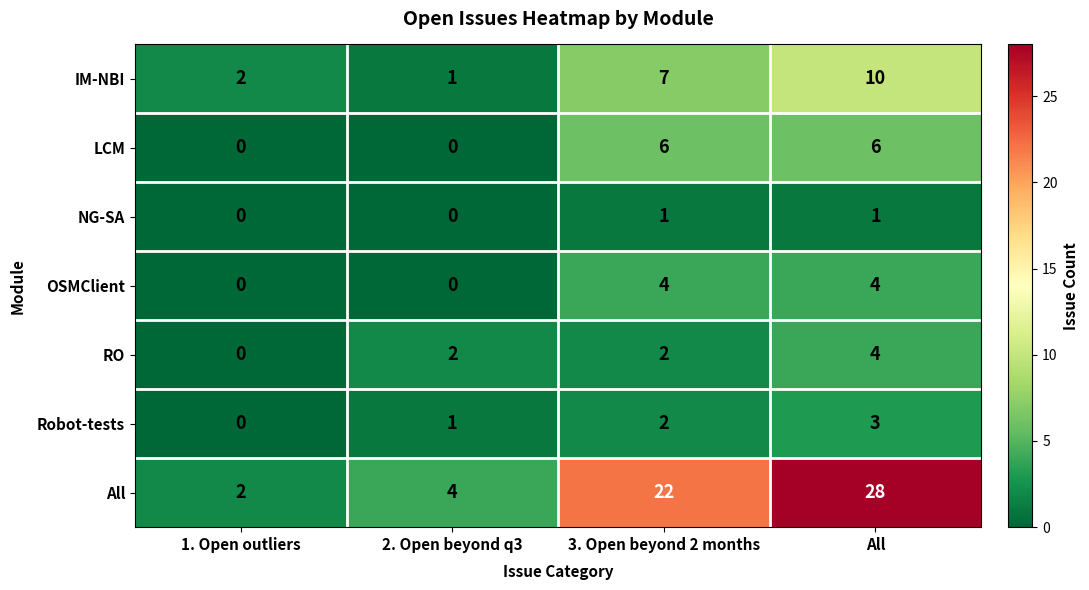

How many OSMClient values are between 0 and 4?

4